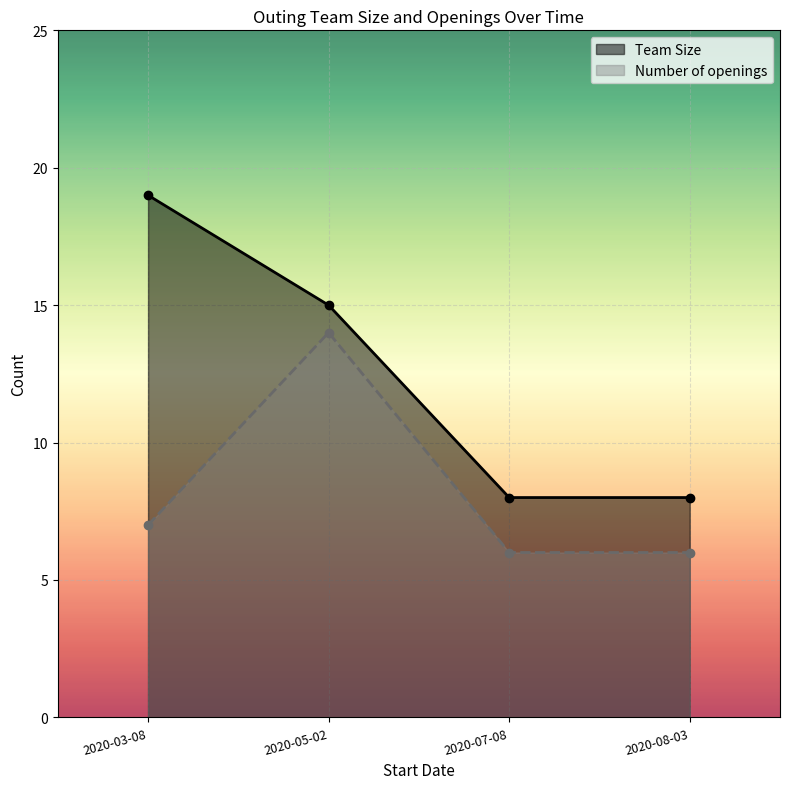

Reading left to right, list all the values displayed in this chart.

Team Size: 2020-03-08=19	2020-05-02=15	2020-07-08=8	2020-08-03=8
Number of openings: 2020-03-08=7	2020-05-02=14	2020-07-08=6	2020-08-03=6